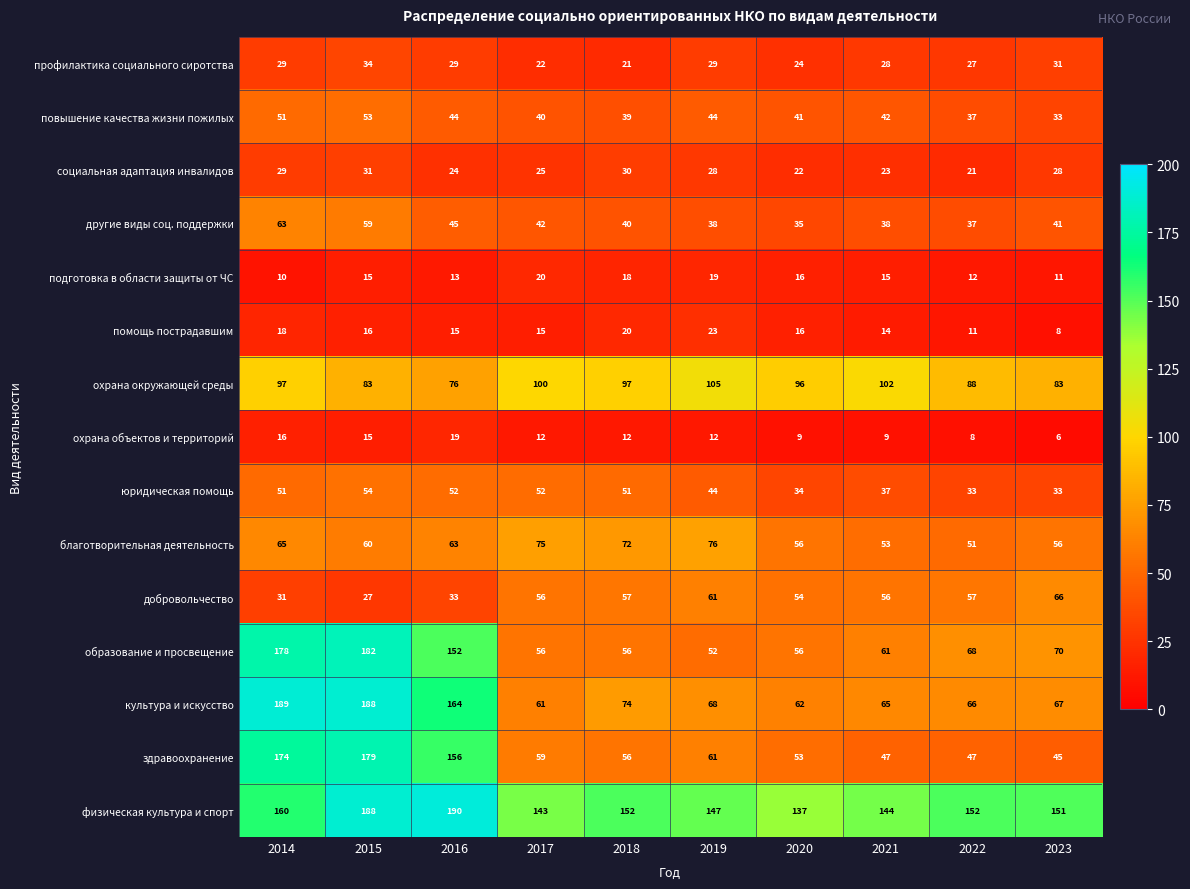

Which series has the largest total across all categories?

физическая культура и спорт